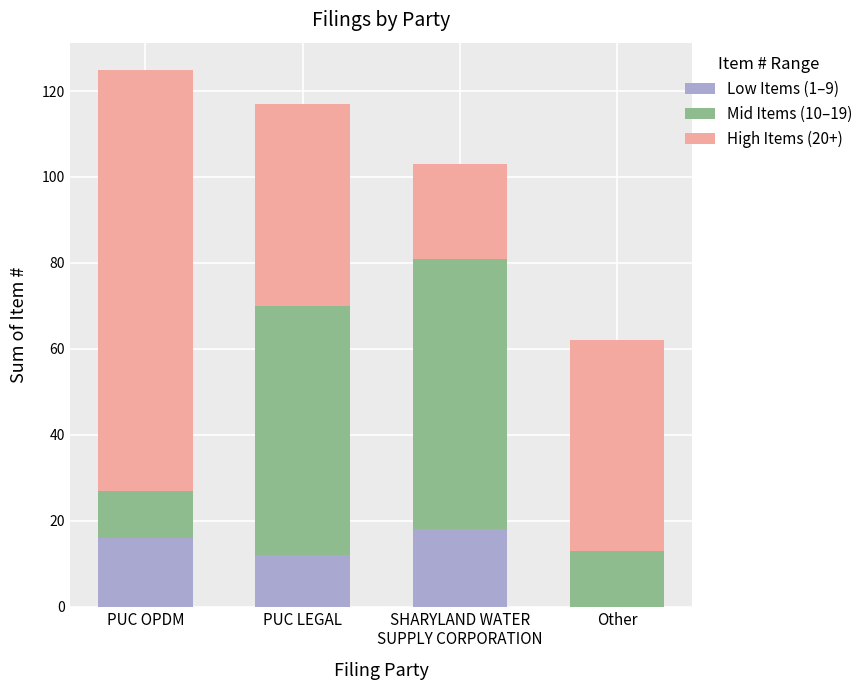

The value of Low Items (1–9) at PUC OPDM is 16. True or false?

True